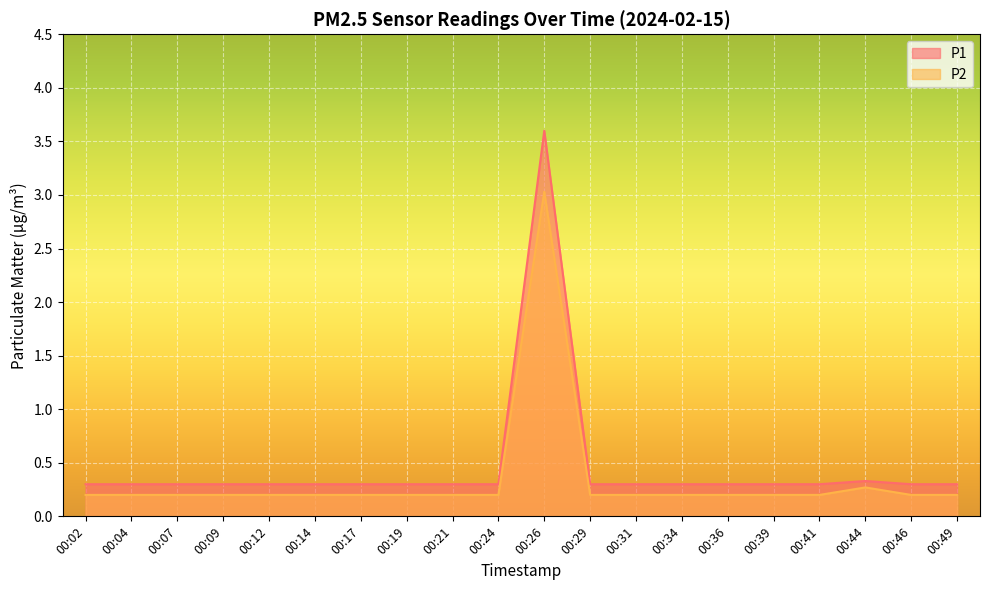

What is the highest value of the P2 series?

3.0